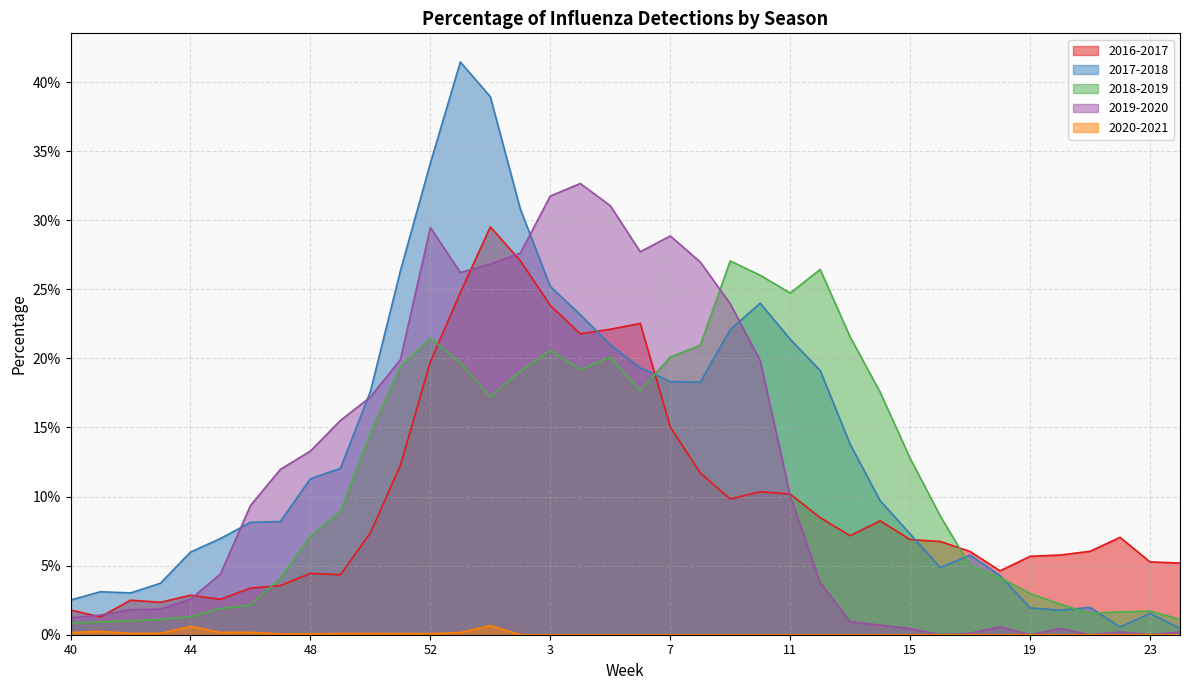

True or false: 2018-2019 has more than 1 interior local peaks.

True